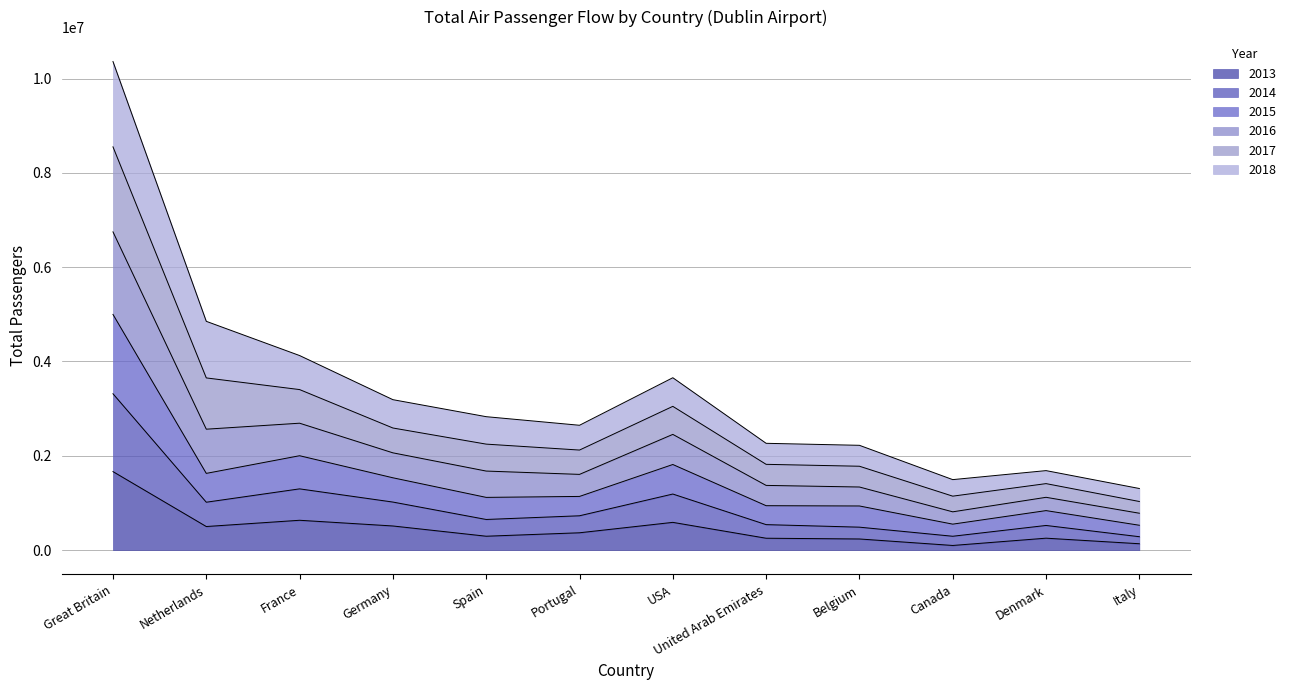

Does the chart have visible grid lines?

Yes